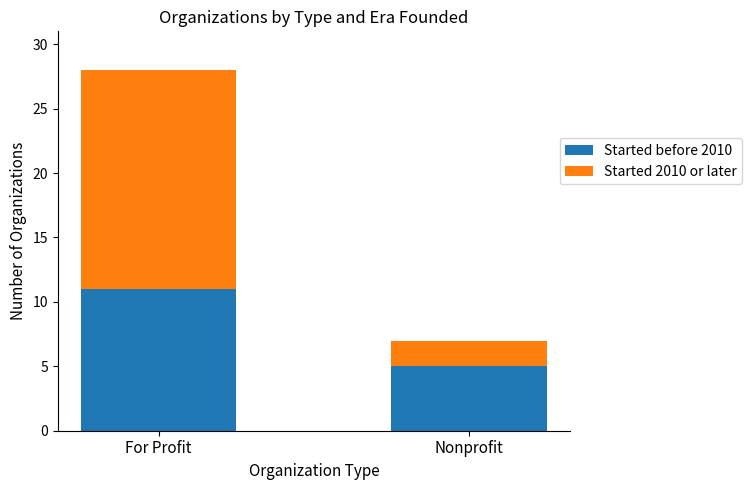

What are all the series names shown in the legend?

Started before 2010, Started 2010 or later